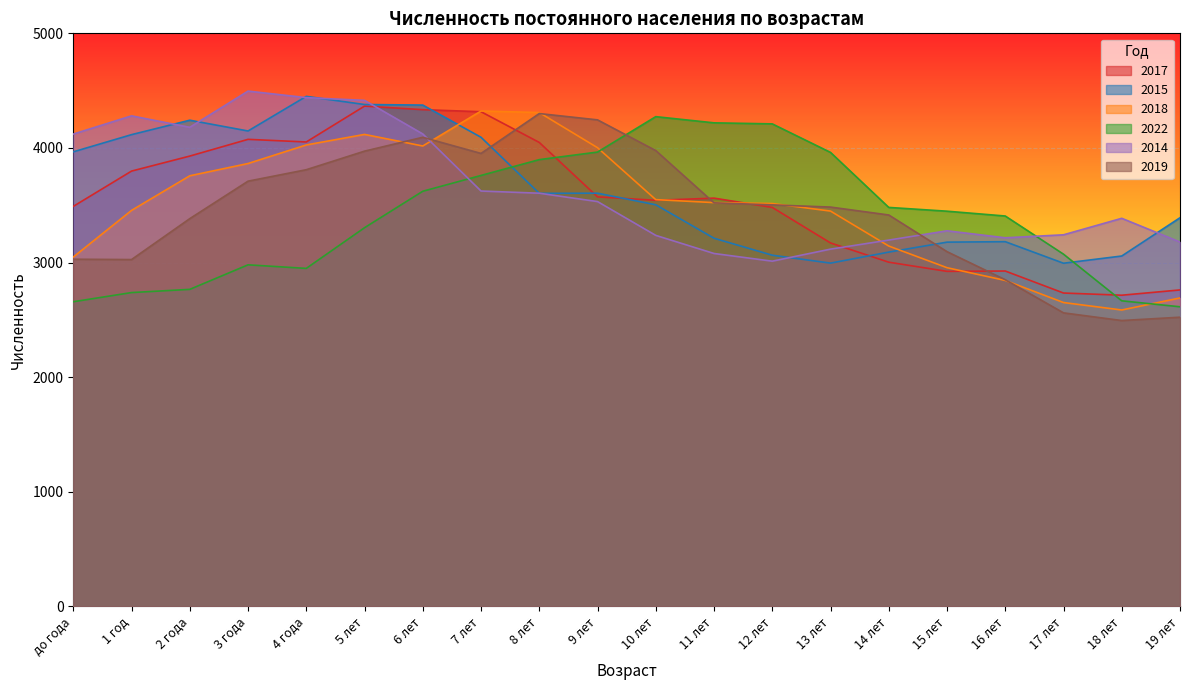

The 2022 series shows 4236 at 19 лет. True or false?

False